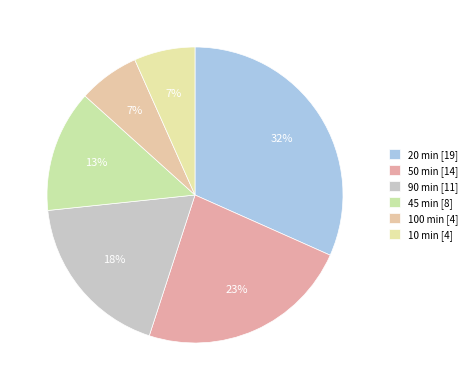

How many slices are in this pie chart?

6